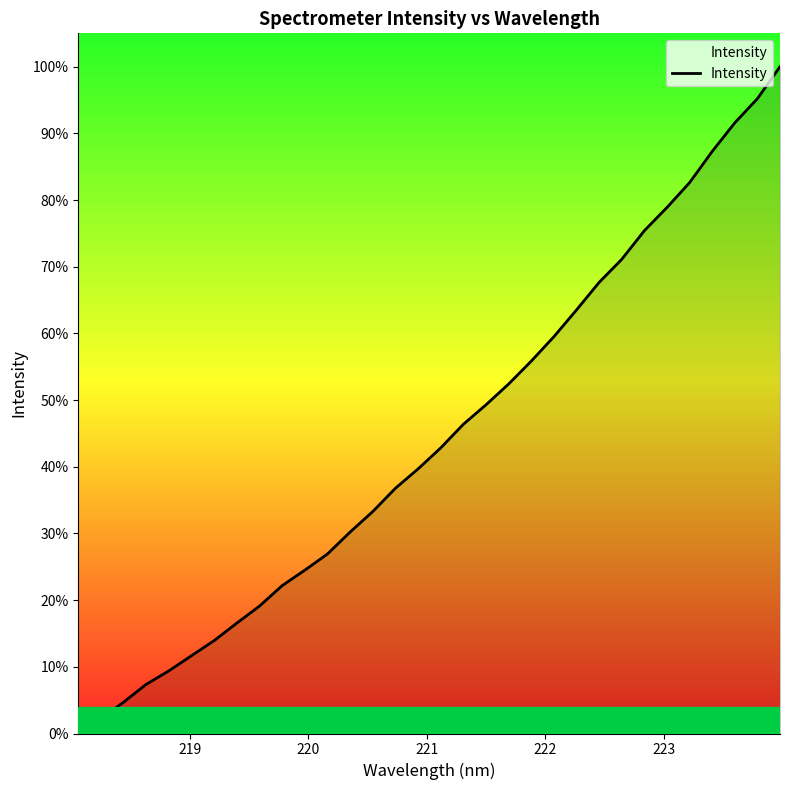

What is the maximum value shown in the chart?

100.0